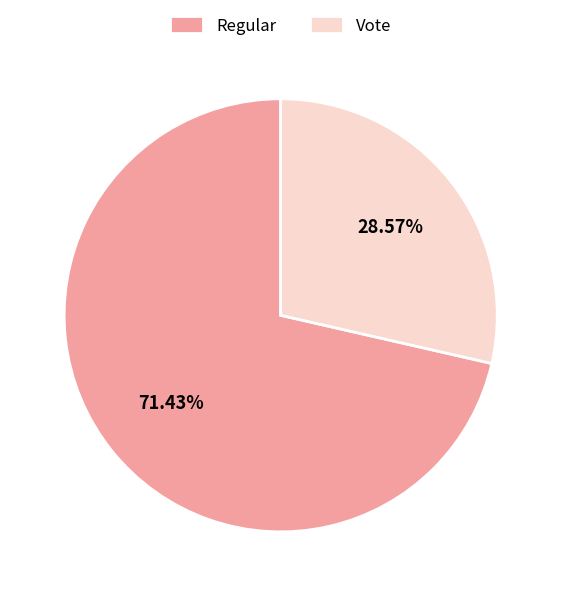

Which slice is the largest?

Regular